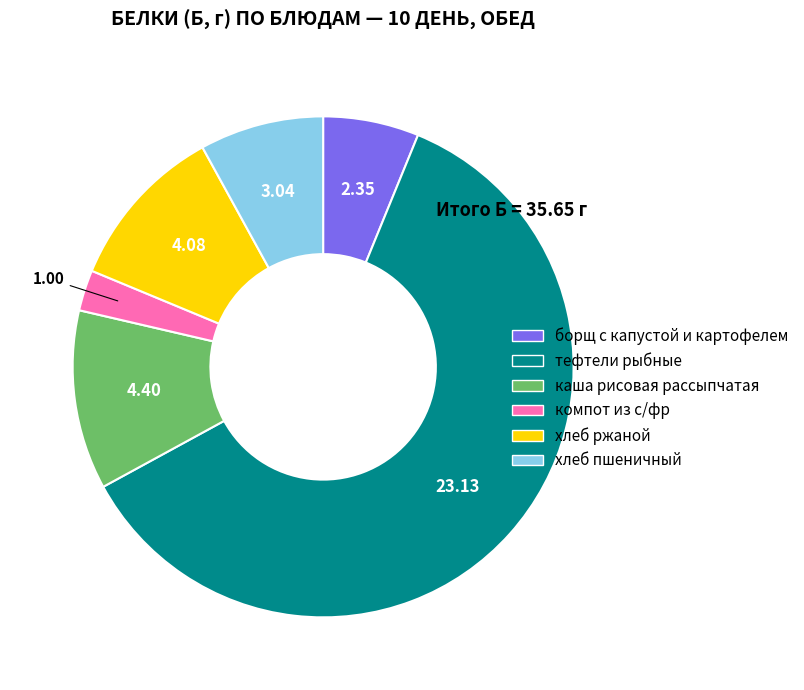

Which has a higher value, тефтели рыбные or компот из с/фр?

тефтели рыбные